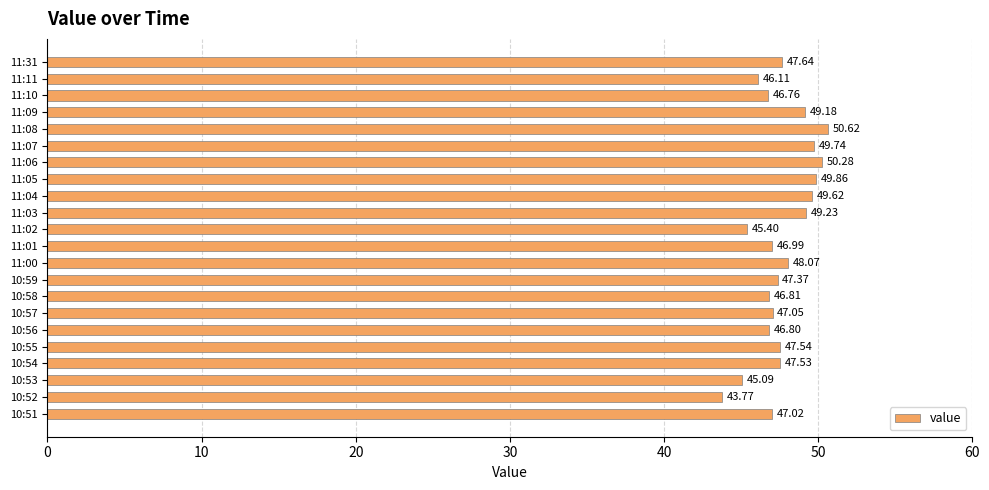

Between 11:07 and 10:56, which is larger?

11:07